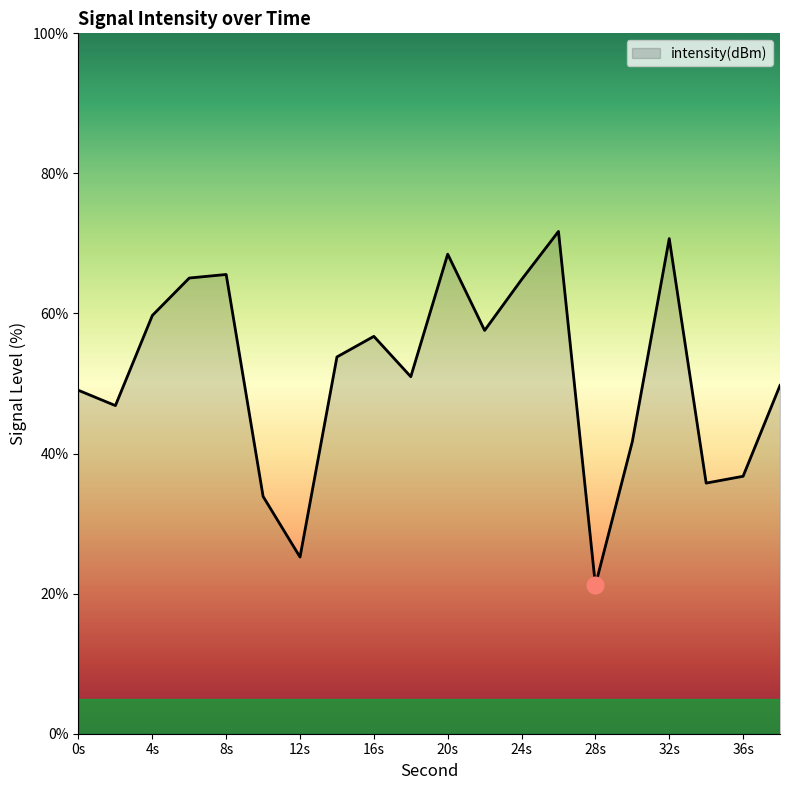

What is the difference between the maximum and minimum values?

50.5